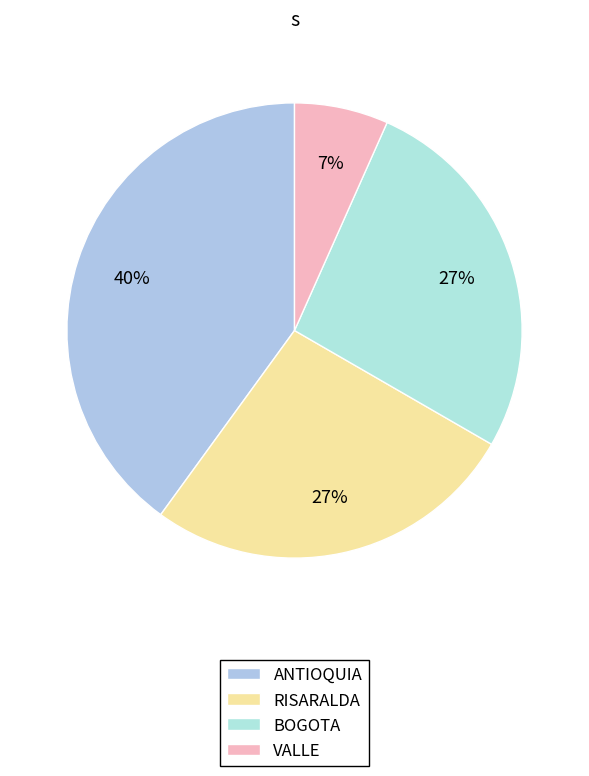

How many segments does this pie chart have?

4